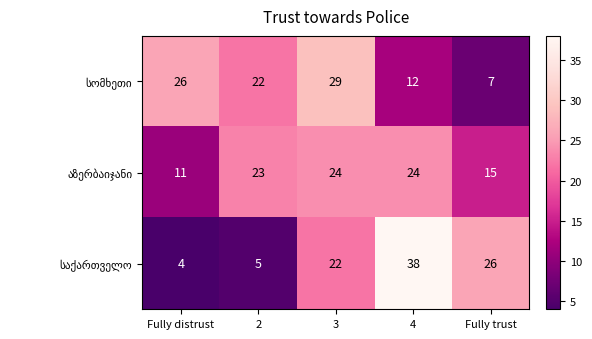

What is the difference between the highest and lowest values at 2?

18